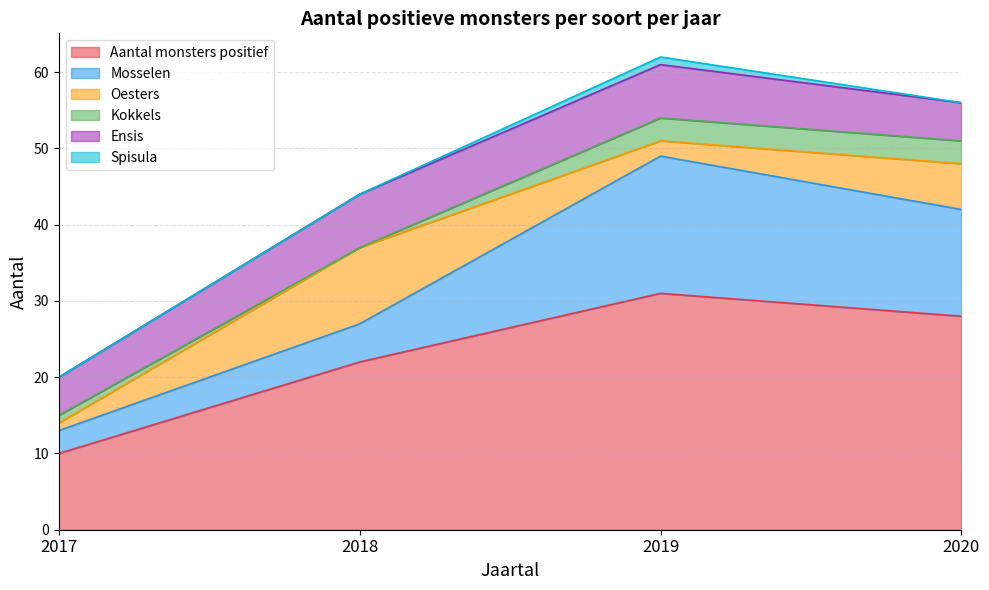

Is it true that Aantal monsters positief equals 18 at 2017?

False